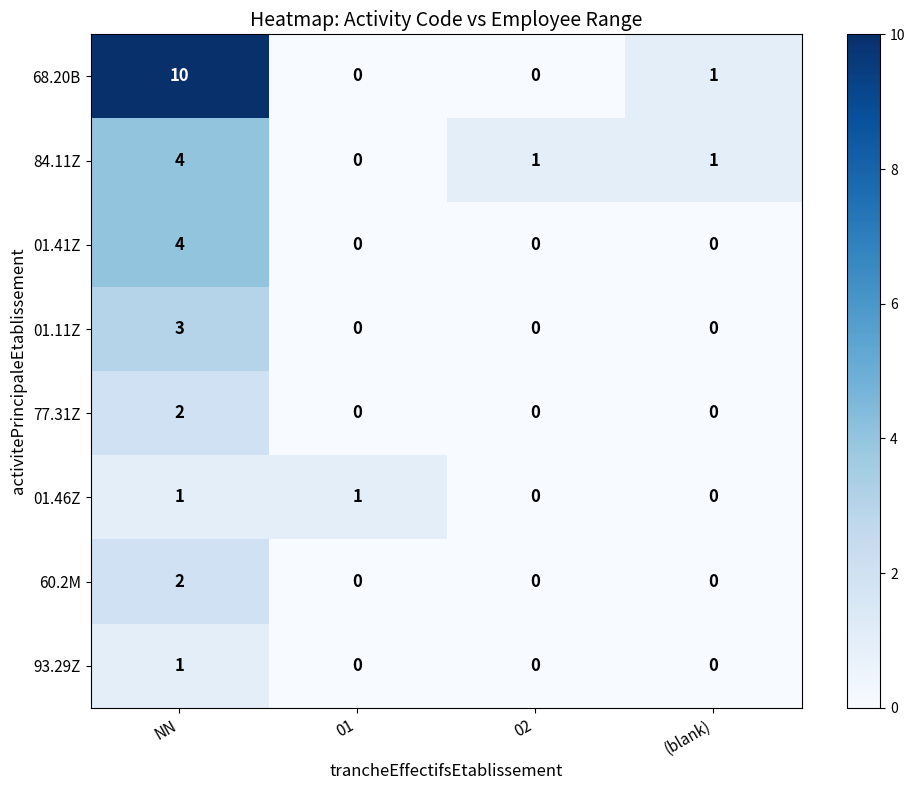

Is it true that 60.2M equals 2 at NN?

True